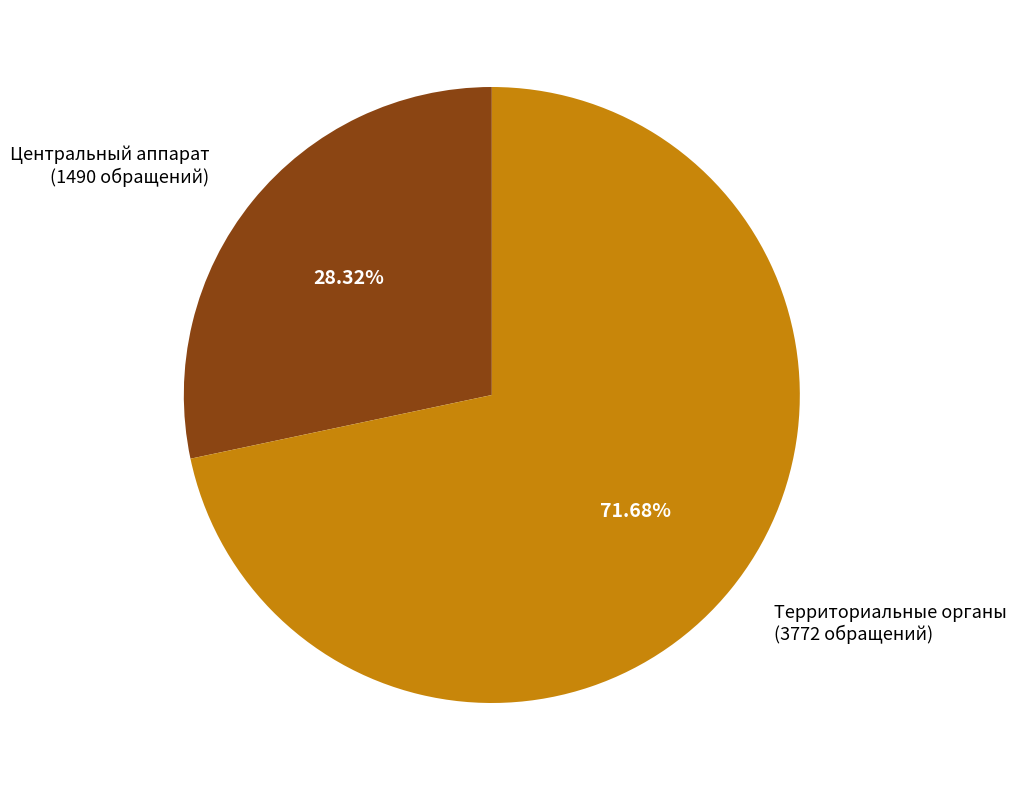

To the nearest percent, what is the average slice percentage?

50%